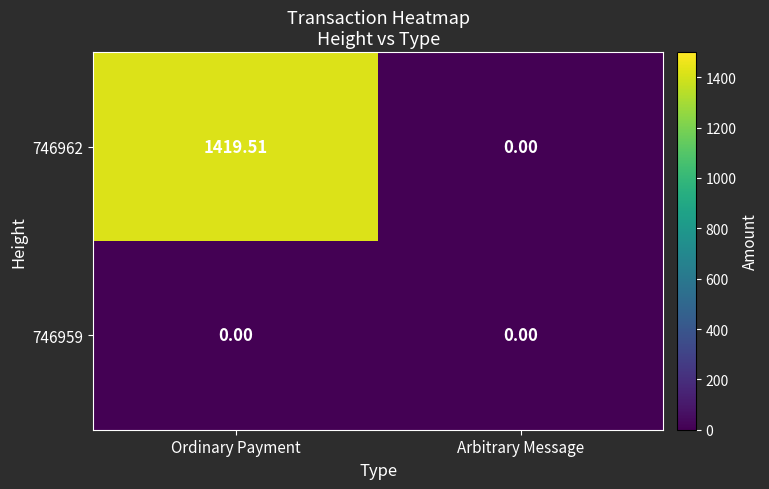

Rank the categories by 746962 value from highest to lowest.

Ordinary Payment, Arbitrary Message